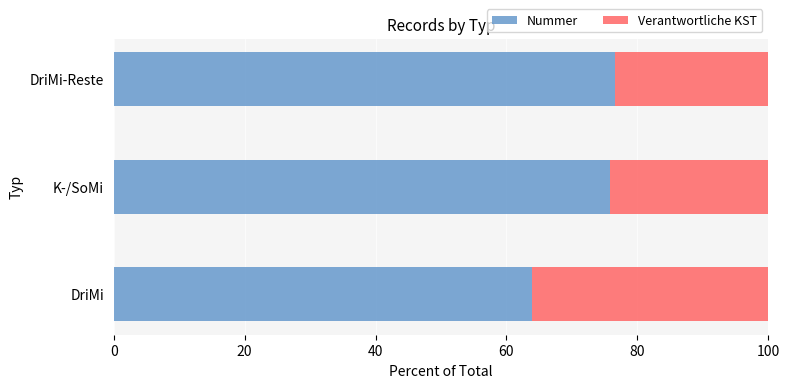

The value of Nummer at DriMi is 63.9. True or false?

True